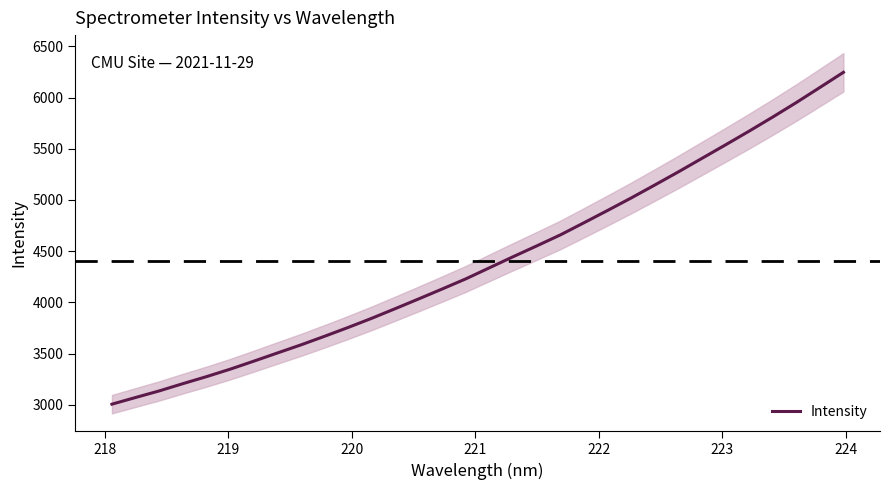

What is the highest value of the Intensity series?

6246.2